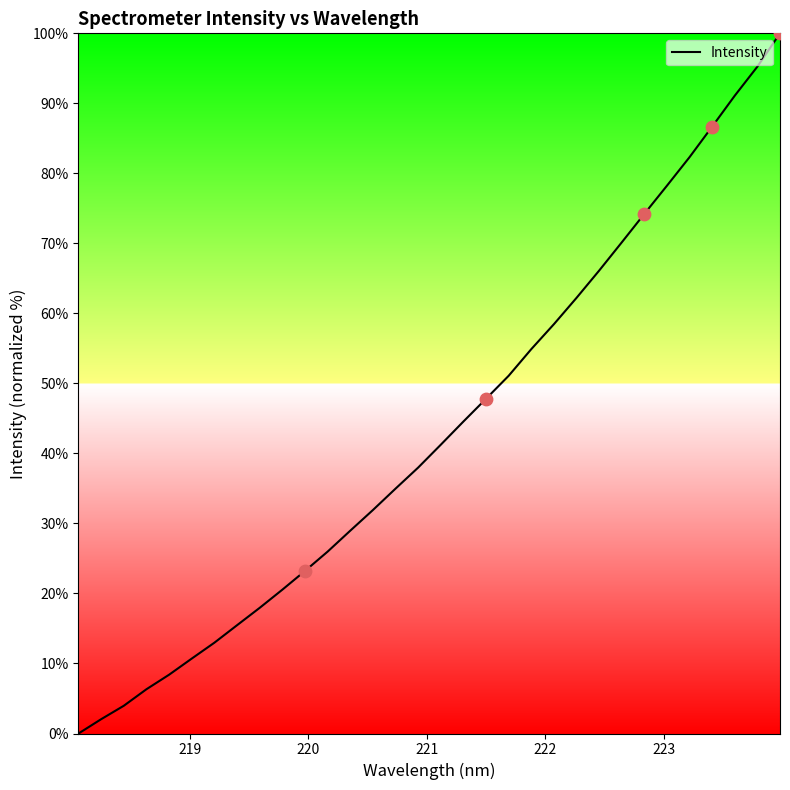

What is the maximum value shown in the chart?

100.0